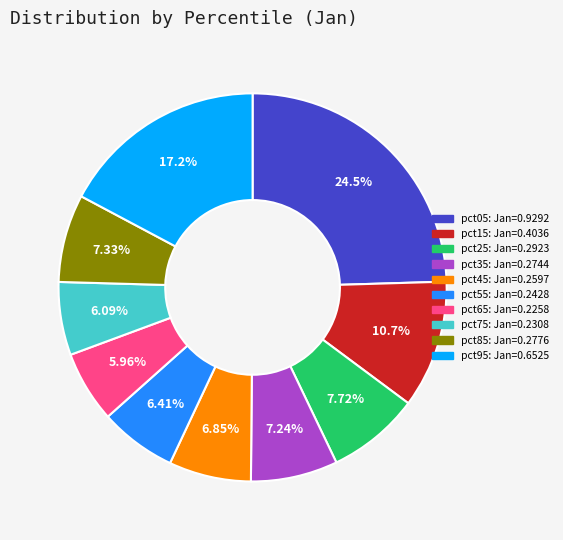

Is there a majority slice in this chart?

No